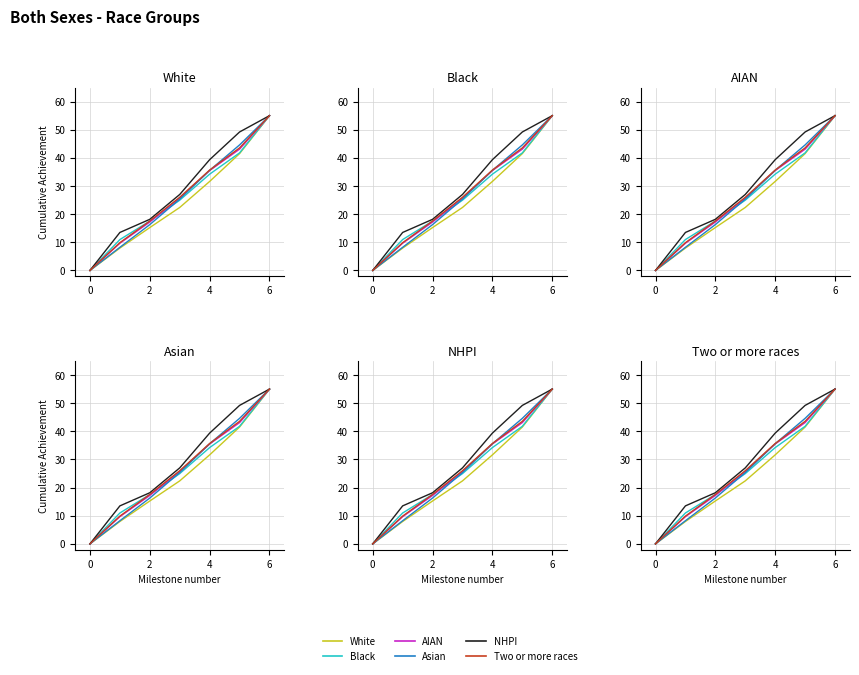

True or false: Two or more races and White cross at least once.

False